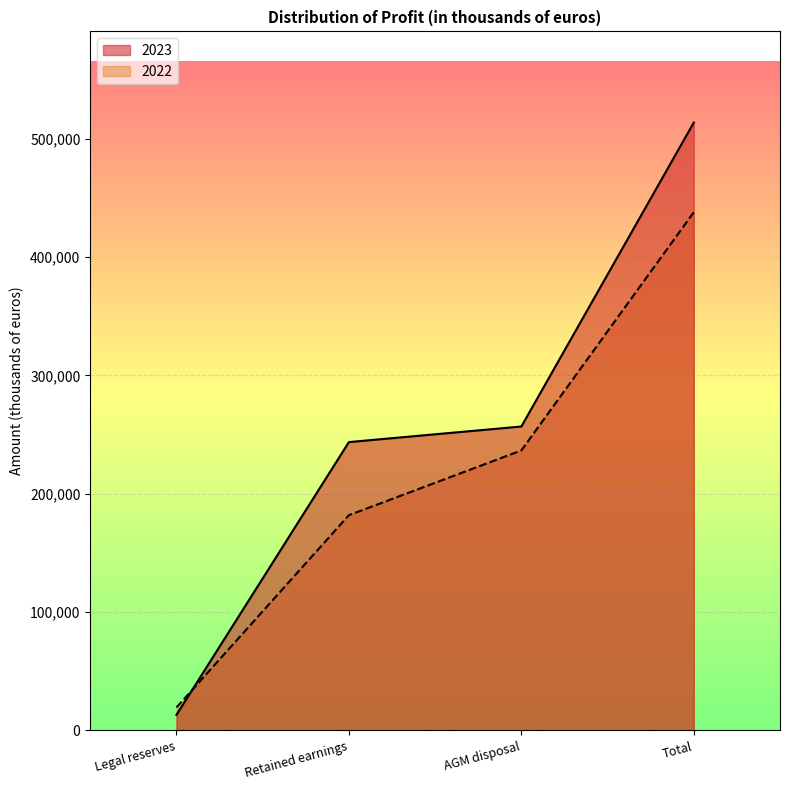

What is the spread (max minus min) of values at Total?

75740